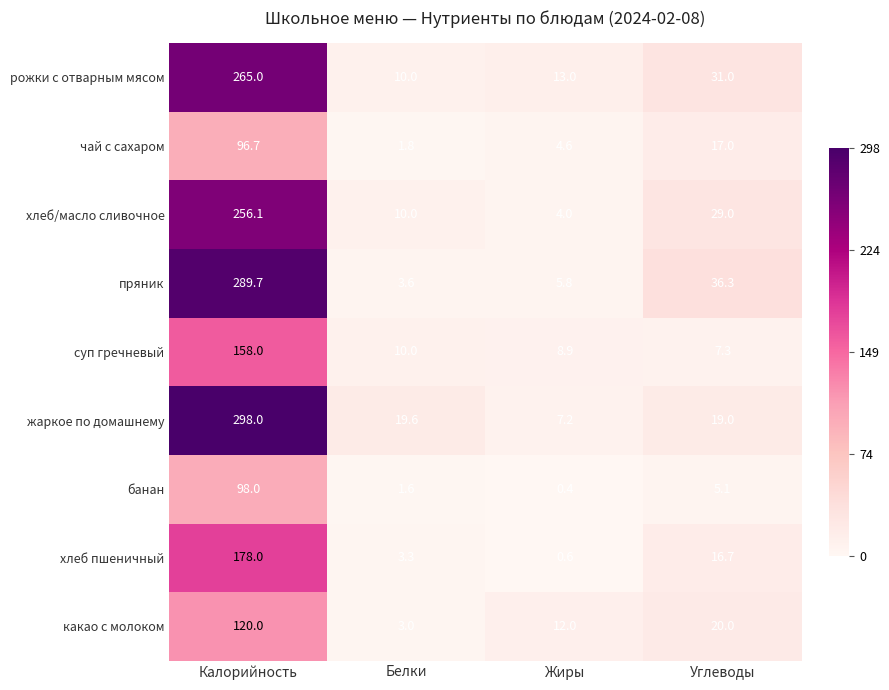

The хлеб пшеничный series shows 16.7 at Углеводы. True or false?

True